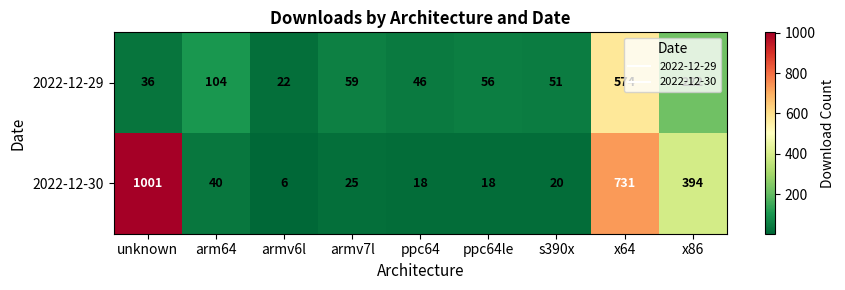

Which series changed the most between ppc64le and x64?

2022-12-30